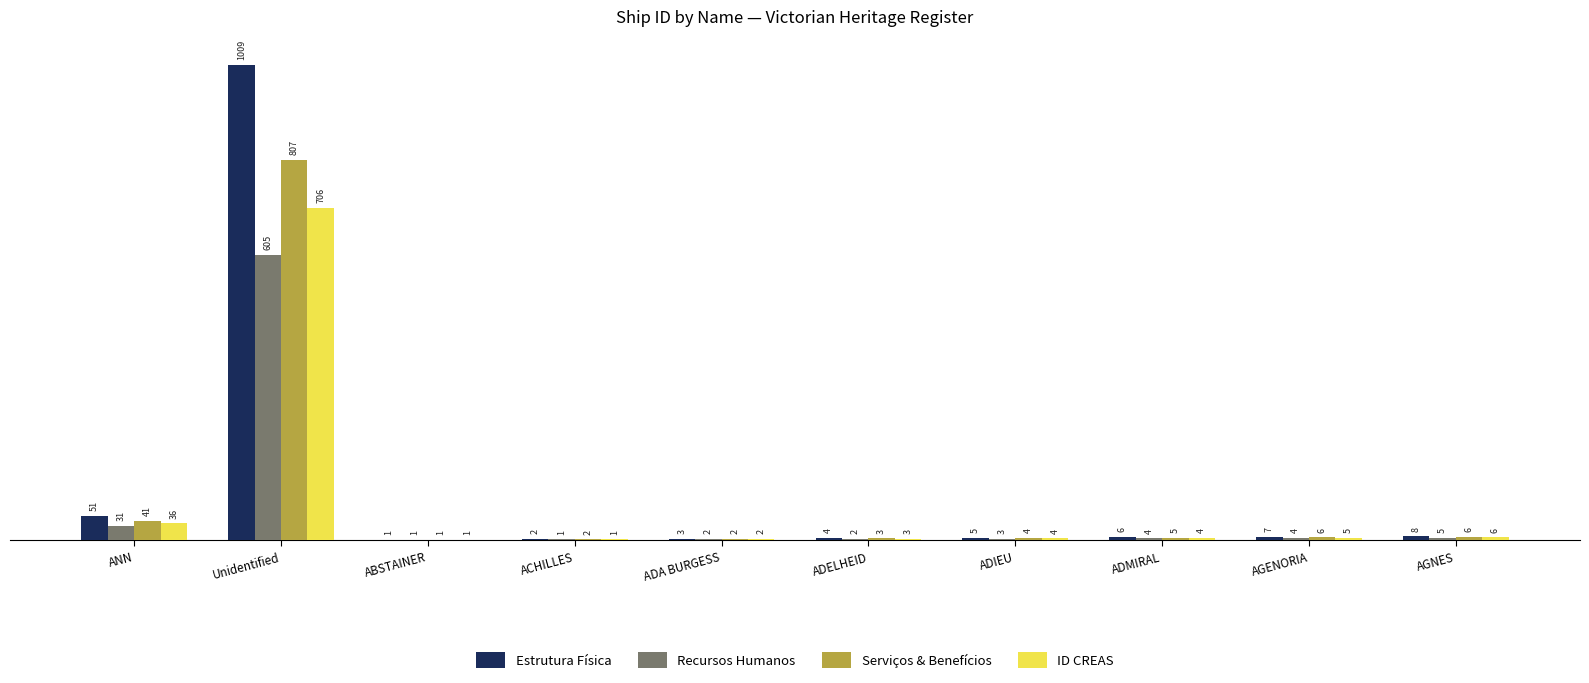

Where does the Estrutura Física series first go above 6?

ANN